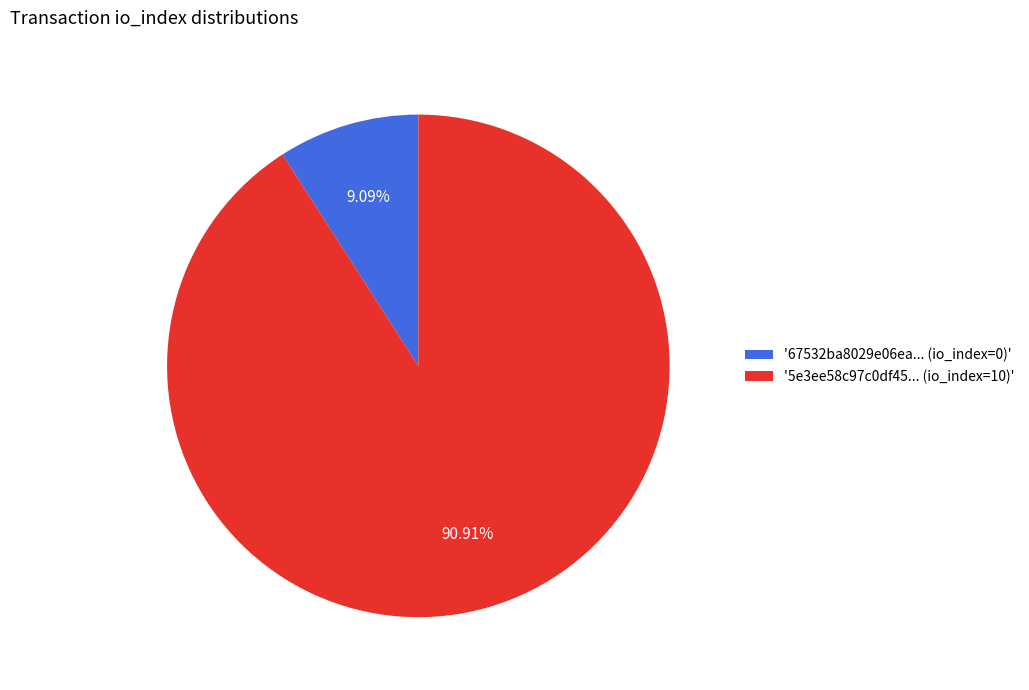

Rank the categories by value from highest to lowest.

'5e3ee58c97c0df45... (io_index=10)', '67532ba8029e06ea... (io_index=0)'